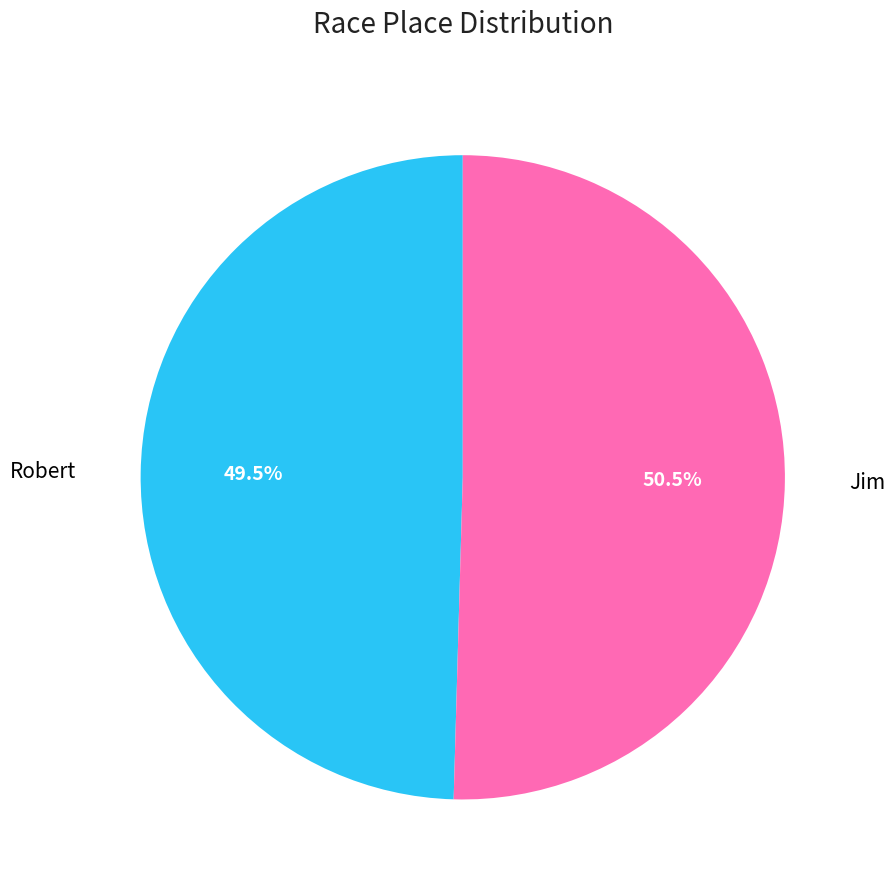

Is there a majority slice in this chart?

Yes